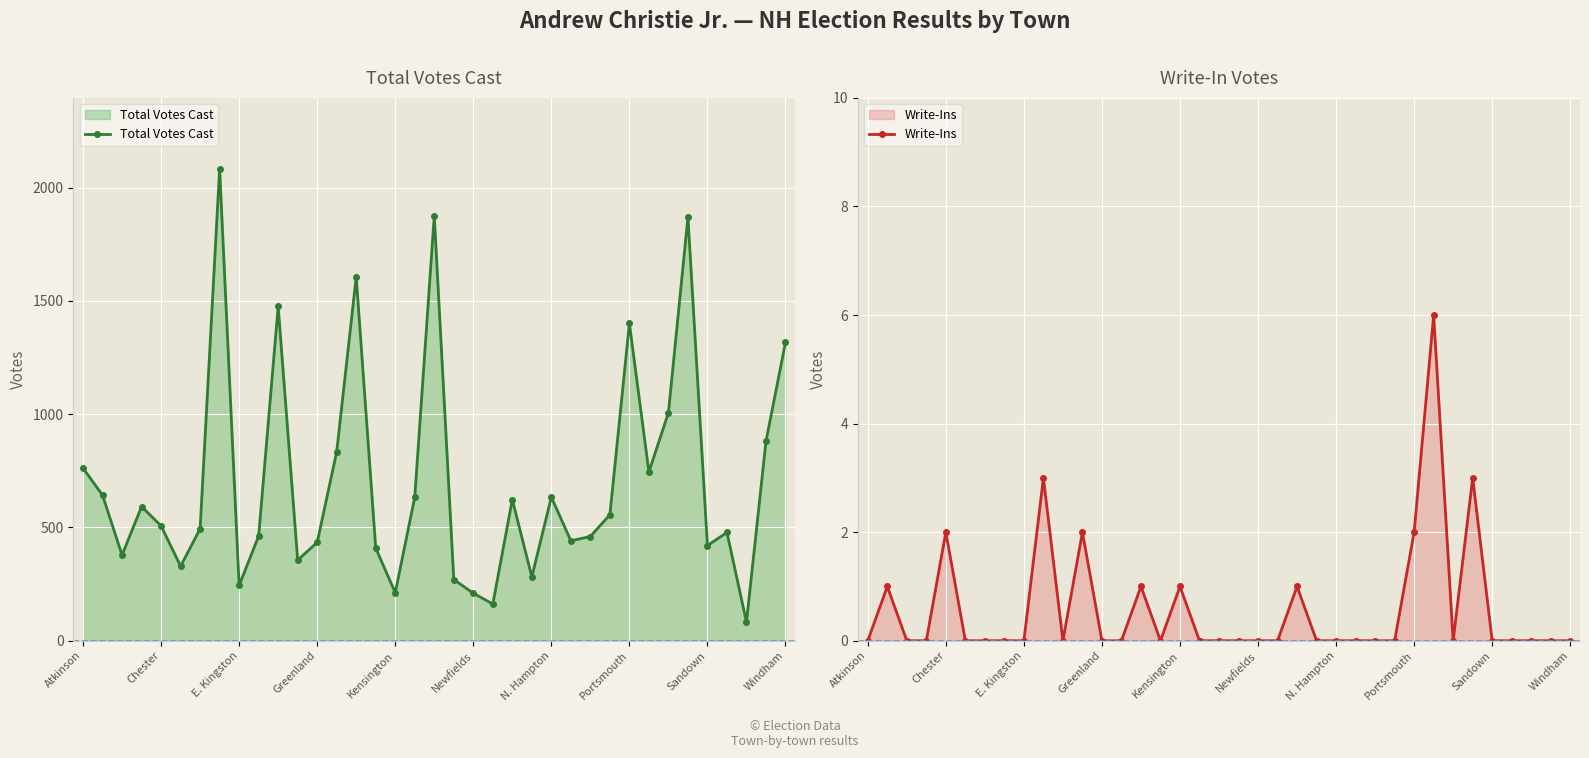

What is the highest value of the Total Votes Cast series?

2083